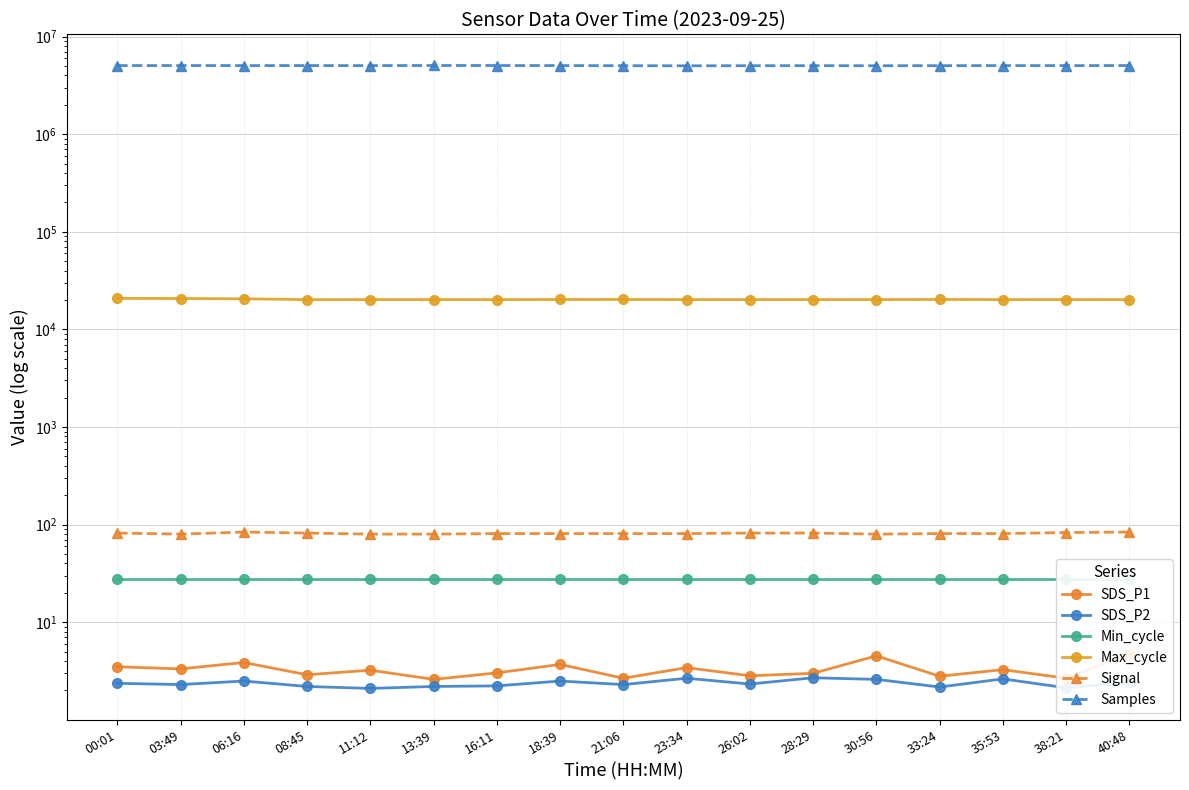

What is the minimum value shown in the chart?

2.1